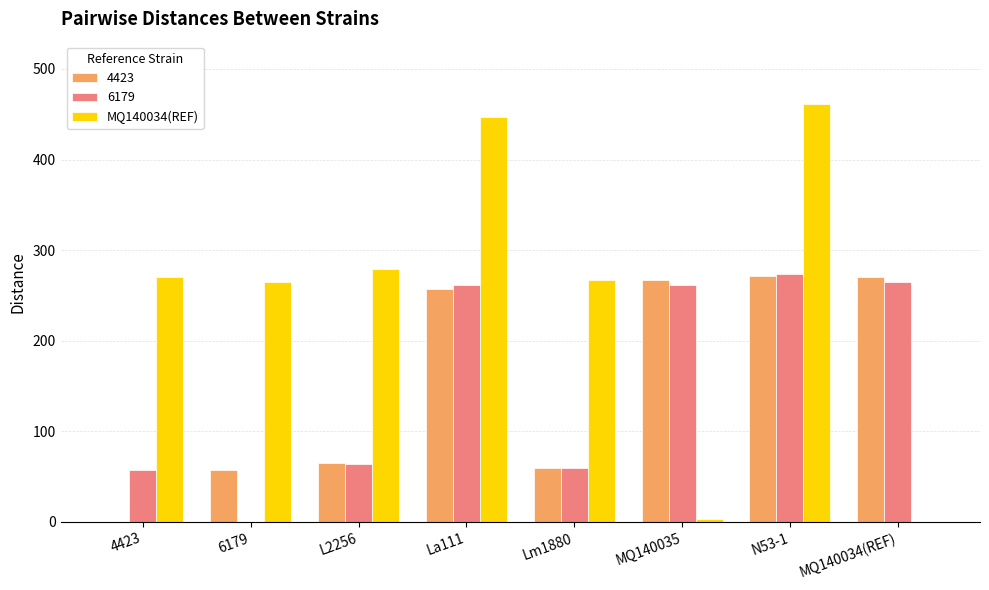

Which label corresponds to the largest value in the chart?

N53-1